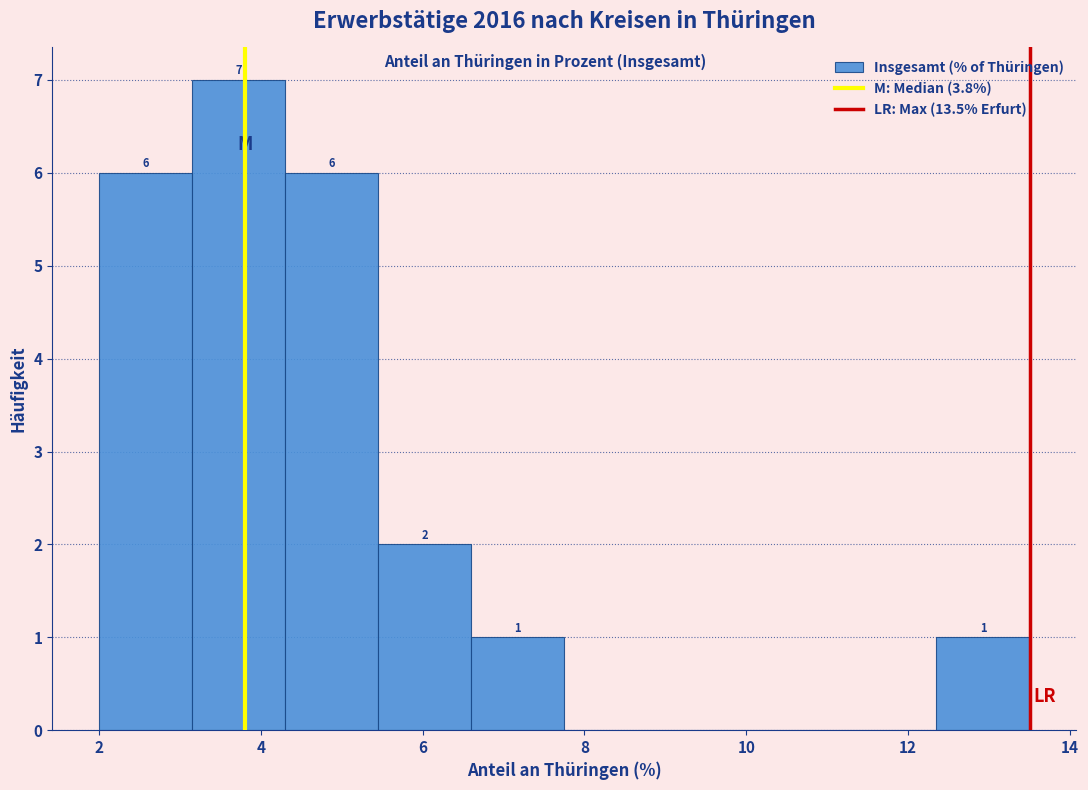

Over which range of the x-axis is the bar tallest?

3.15 to 4.30